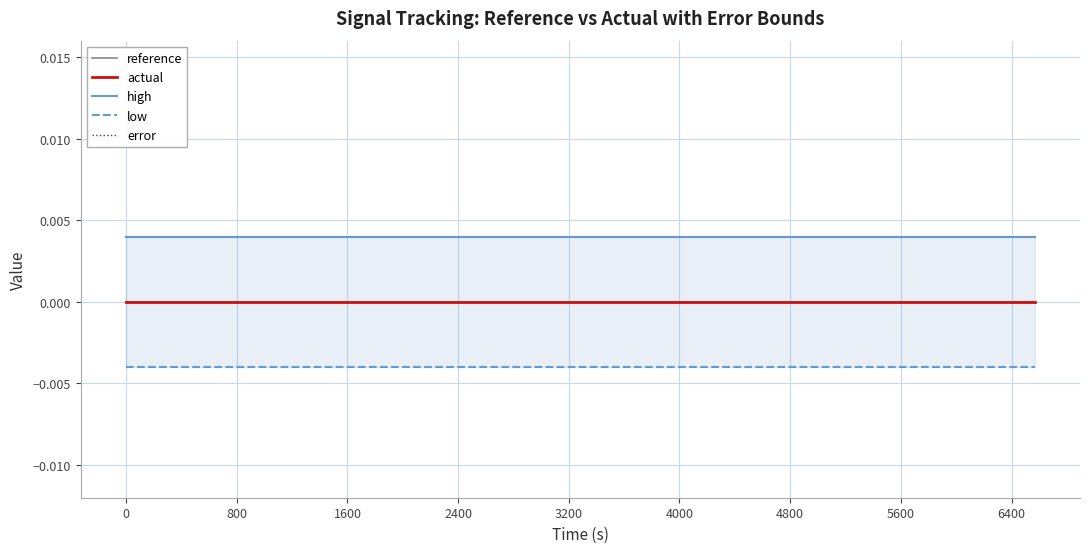

True or false: low and high intersect in this chart.

False